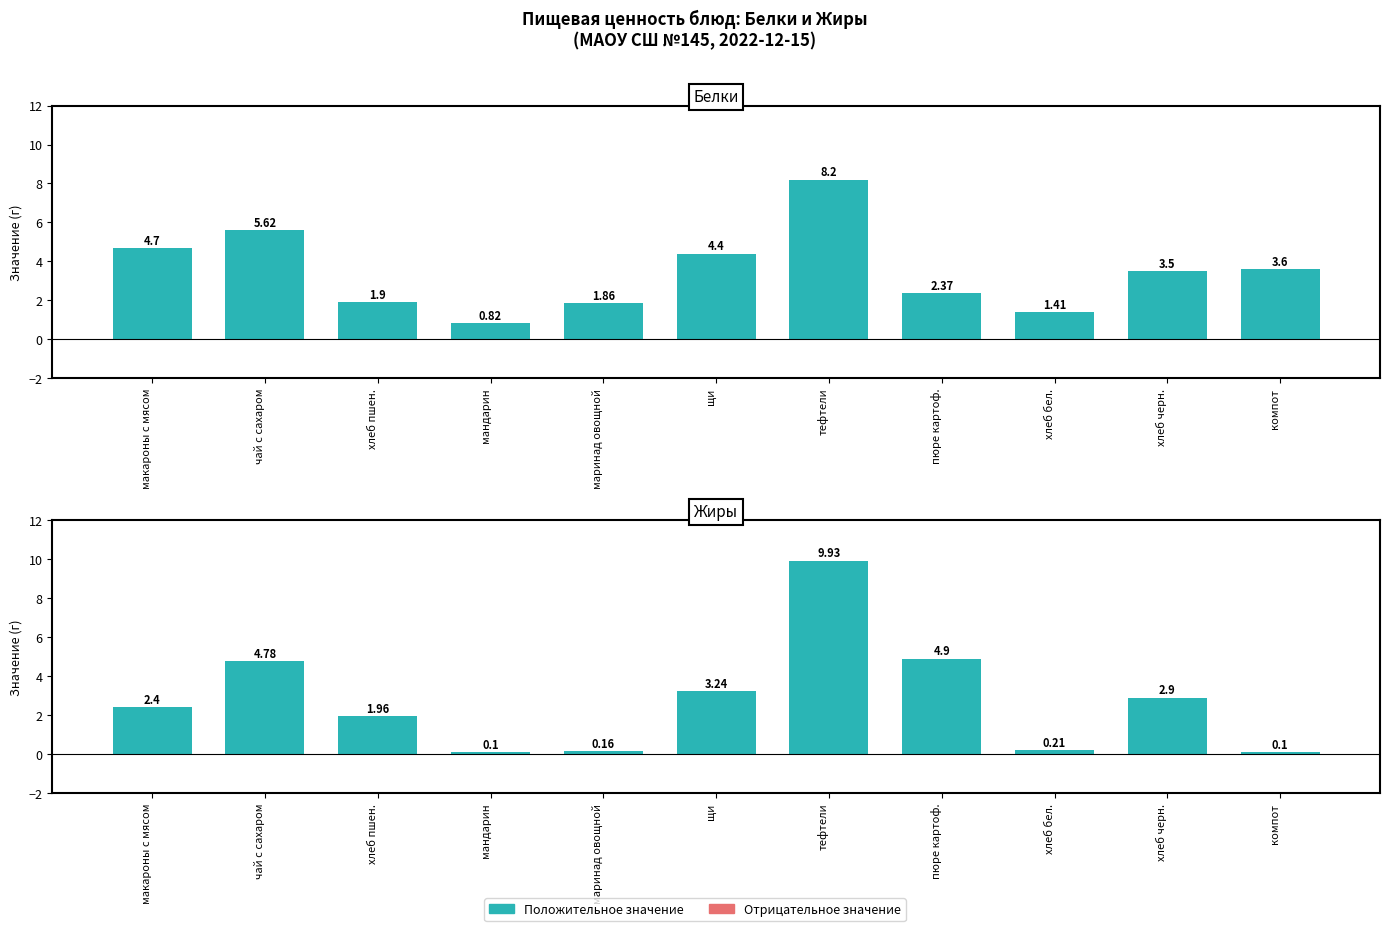

What is the difference between the highest and lowest values at хлеб черн.?

0.6